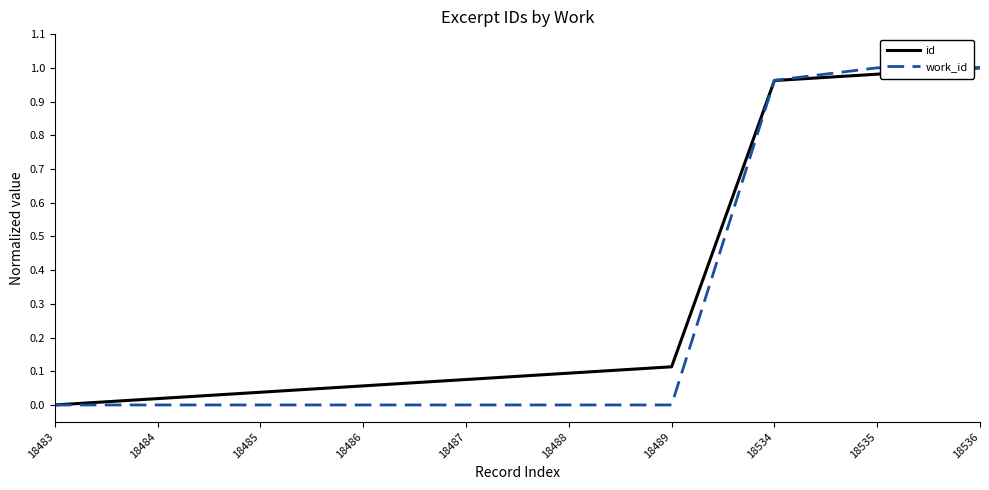

Rank the series by their average value, from highest to lowest.

id, work_id